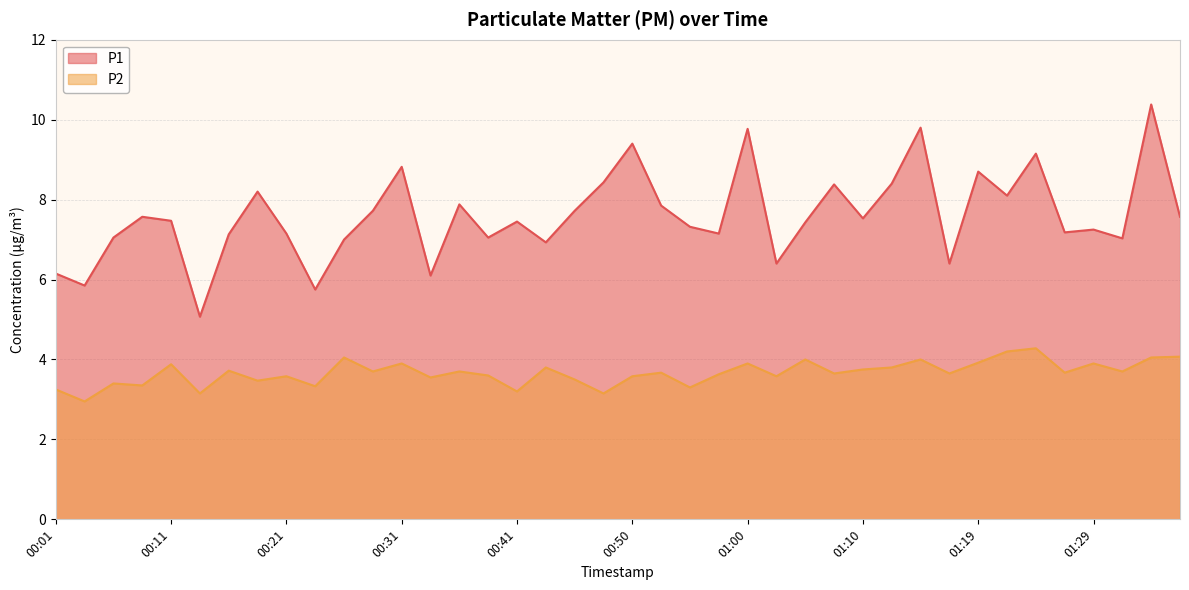

Does the chart display data point markers on the line(s)?

No